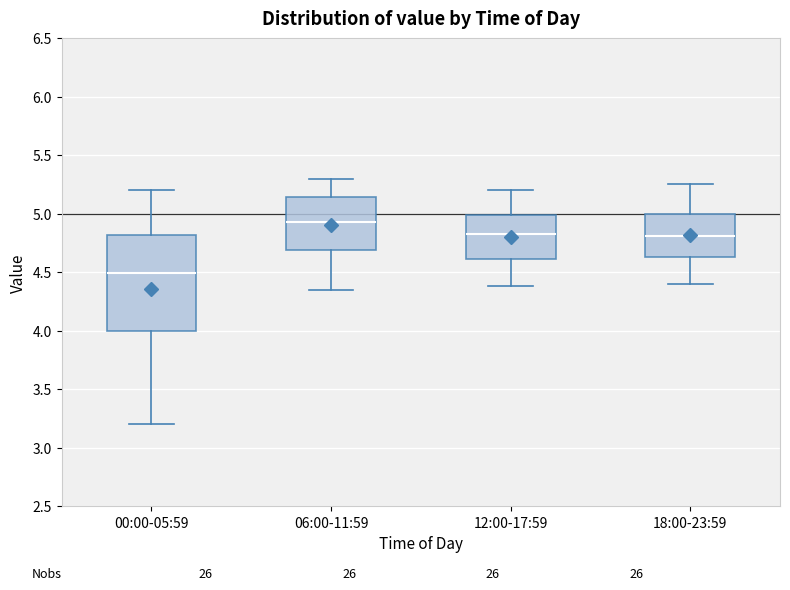

Where does the lower whisker of the box for 06:00-11:59 end on the y-axis? The values are not printed on the chart, so give them approximately, as read against the axis.

4.35